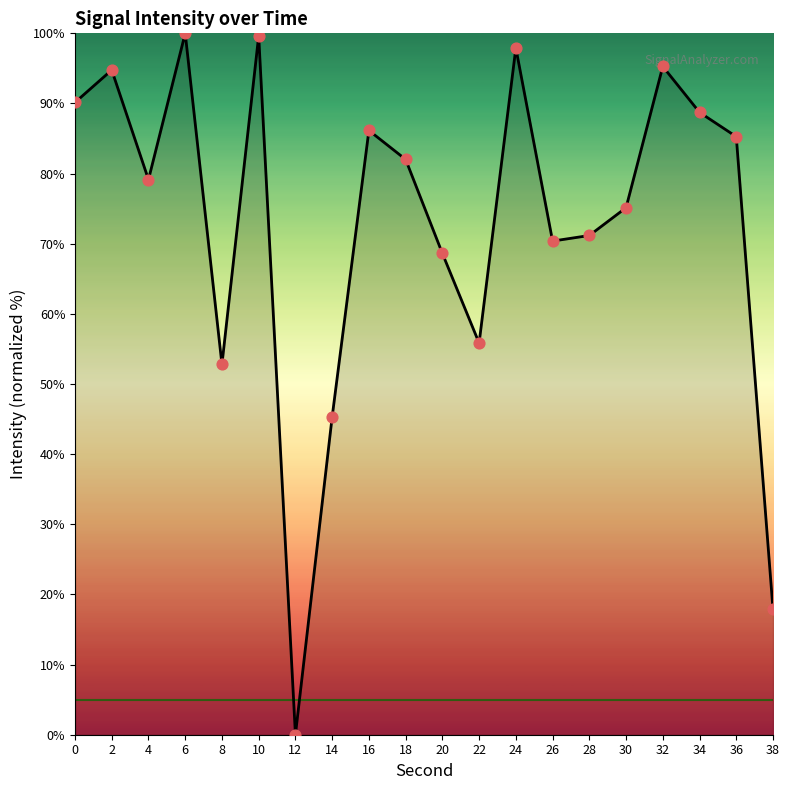

What is the change in value from 0 to 38?

-72.3